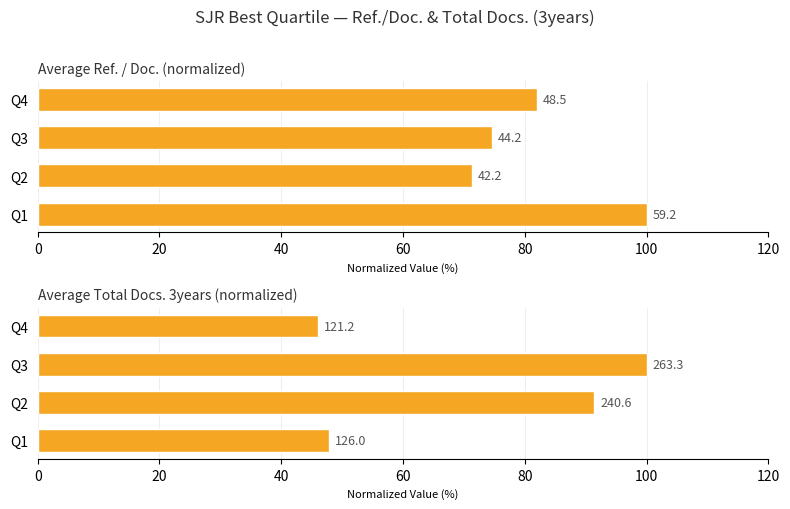

True or false: Avg Ref./Doc. has a value of 74.6 at Q3.

True